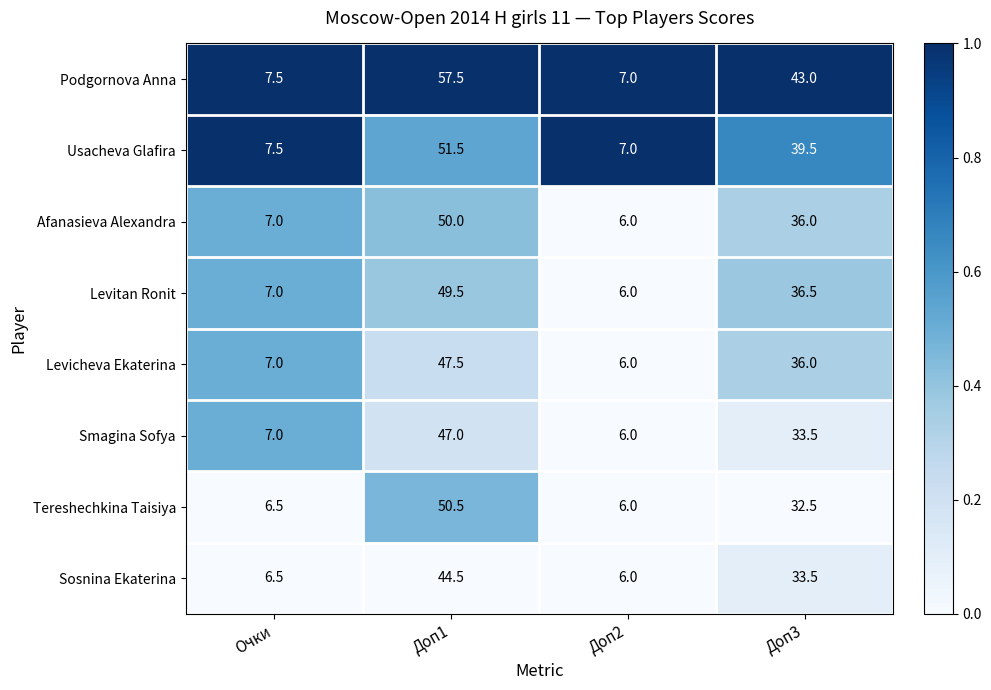

What is the spread (max minus min) of values at Доп1?

13.0